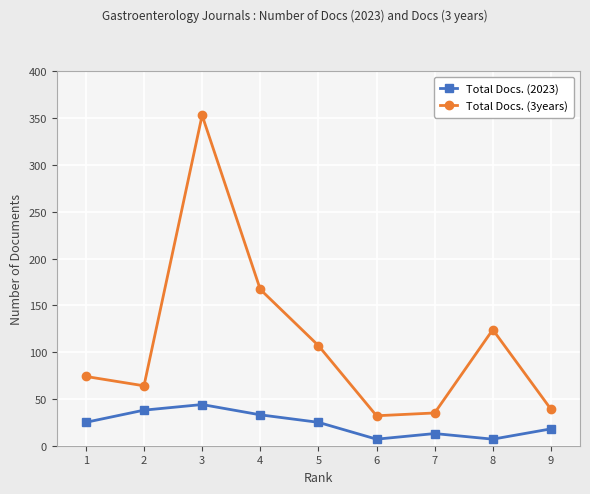

What is the greatest value displayed?

353